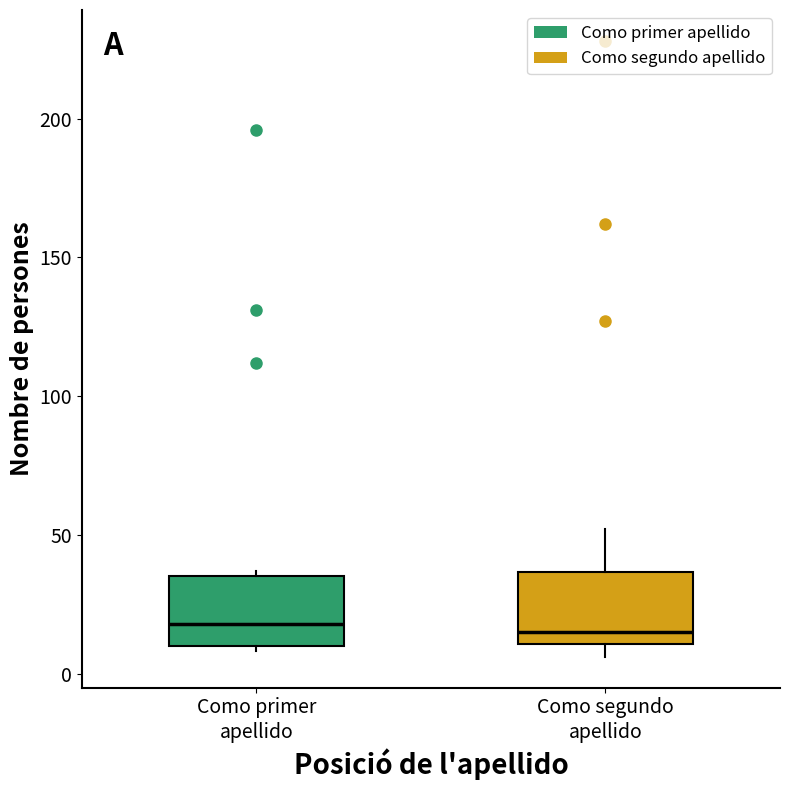

Reading left to right, read every box against the y-axis: the position of its median line, the range the box covers, and the ends of its whiskers. The values are not printed on the chart, so give them approximately, as read against the axis.

Como primer apellido: median 20, box 10 to 35, whiskers 10 (just below the box's lower edge) to 35 (just above the box's upper edge)
Como segundo apellido: median 15, box 10 to 35, whiskers 5 to 50